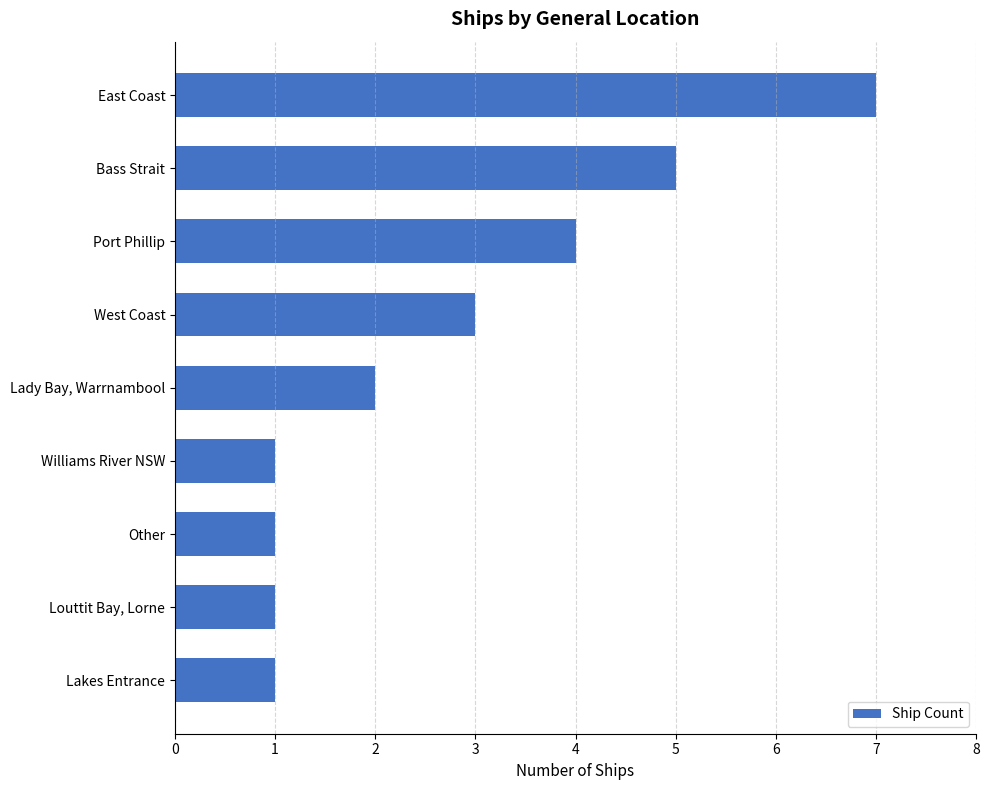

What is the smallest value displayed?

1